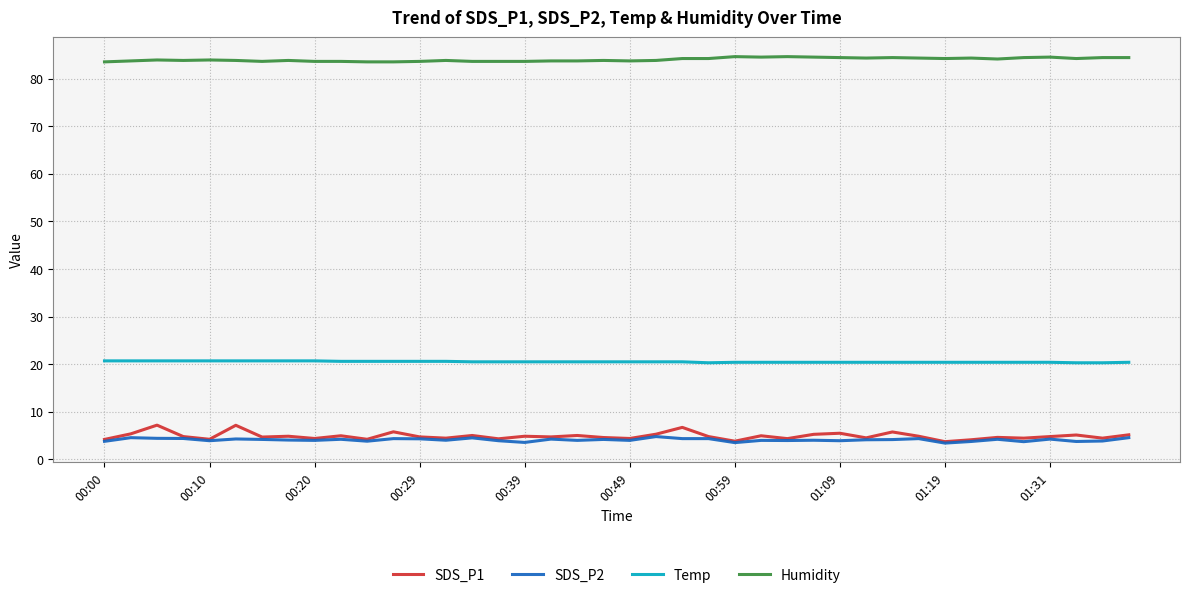

What is the average value of the Temp series?

20.5